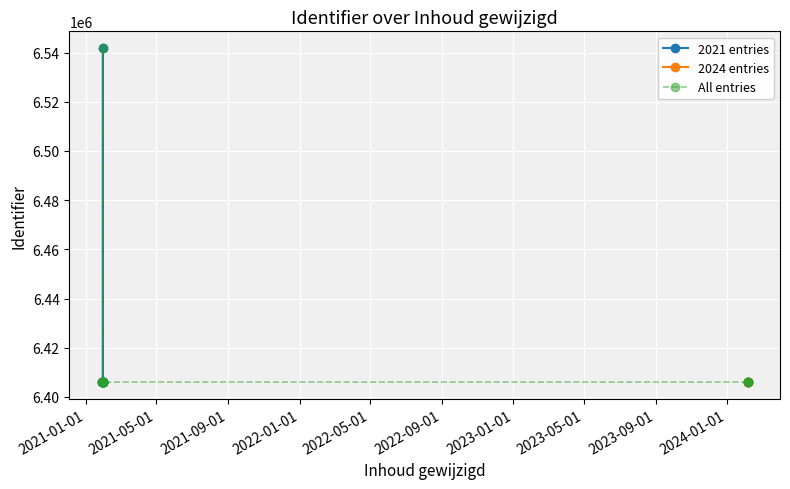

What is the ratio of the value at 2021-01-29 14:29:10 to the value at 2021-01-29 14:29:10?

1.0